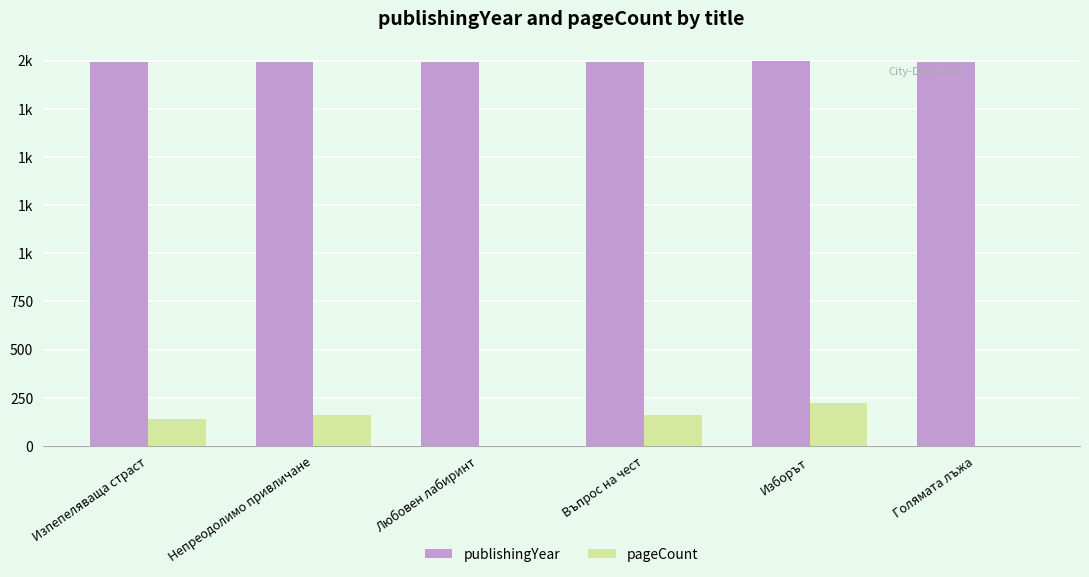

What are all the series names shown in the legend?

publishingYear, pageCount